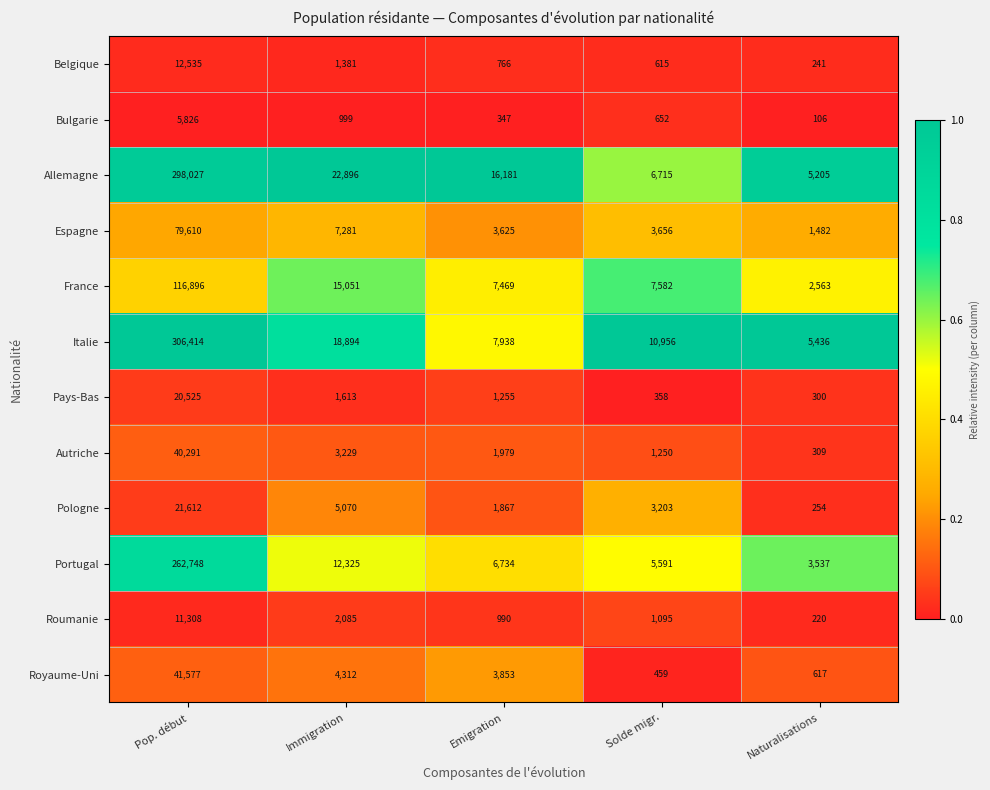

At which label does Italie first exceed 10956?

Pop. début